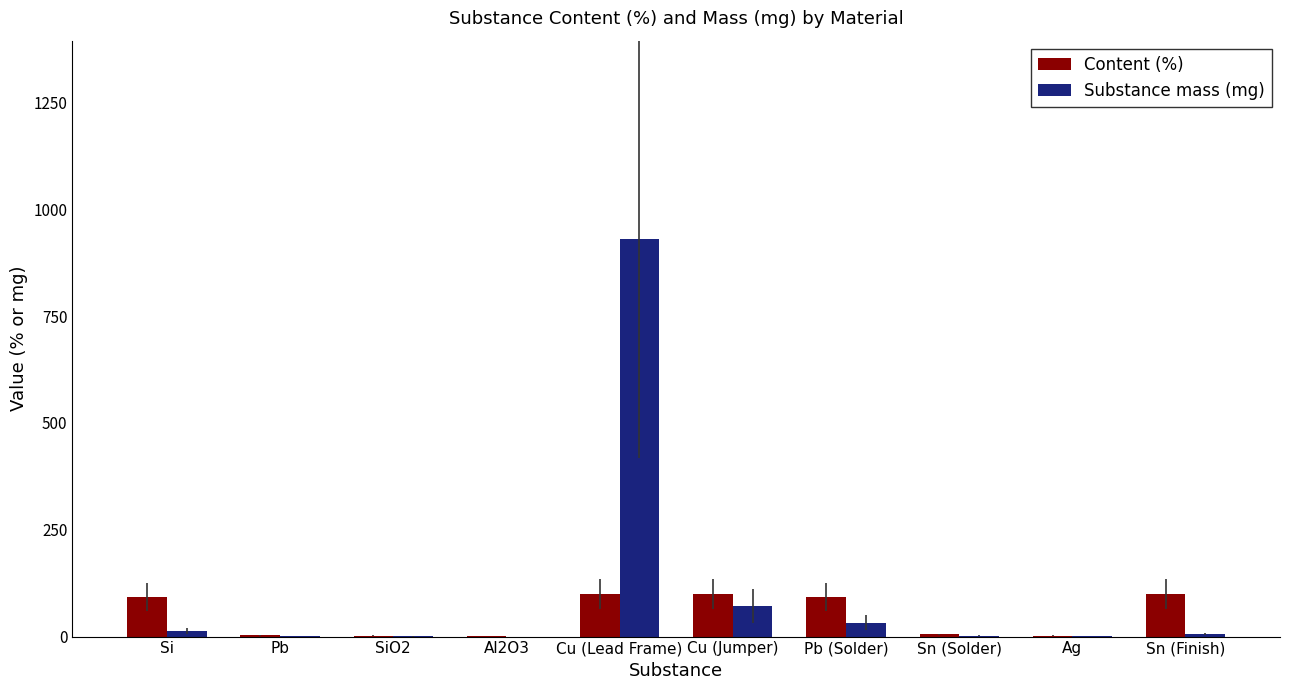

At which category is the sum across all series the highest?

Cu (Lead Frame)